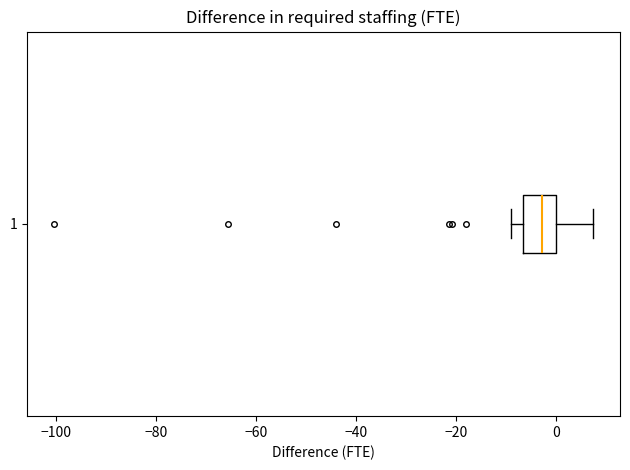

Read this box plot against the x-axis: the position of the median line, the range covered by the box, and the ends of both whiskers. The values are not printed on the chart, so give them approximately, as read against the axis.

median -2, box -6 to 0, whiskers -10 to 8